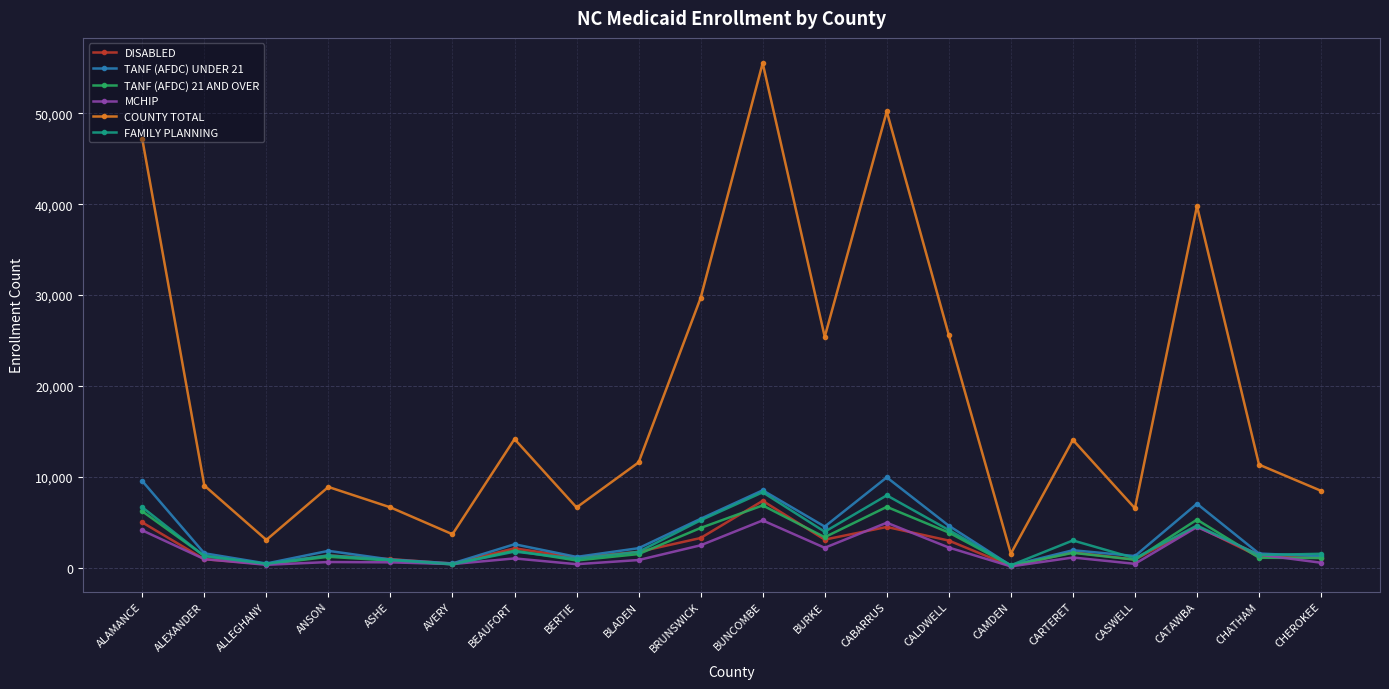

What position from the right is BRUNSWICK?

11